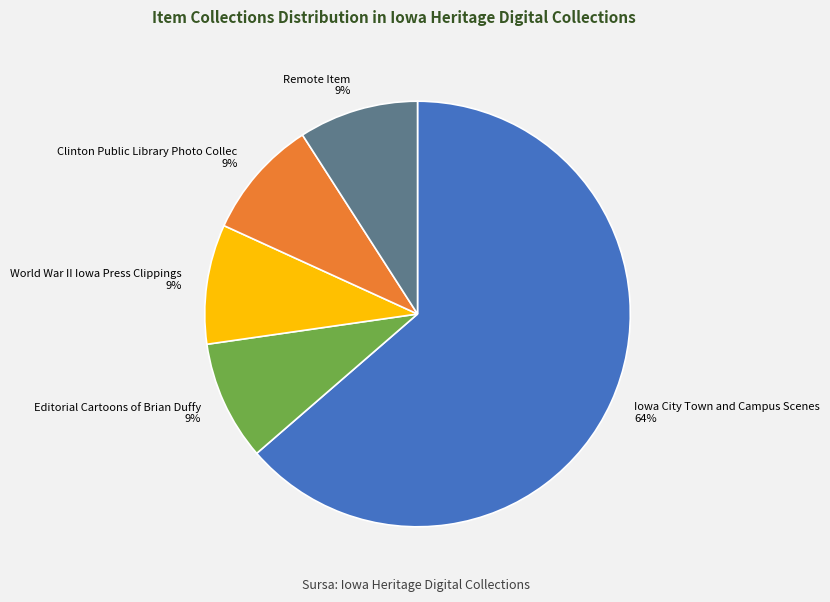

Which has a higher value, Remote Item or Iowa City Town and Campus Scenes?

Iowa City Town and Campus Scenes